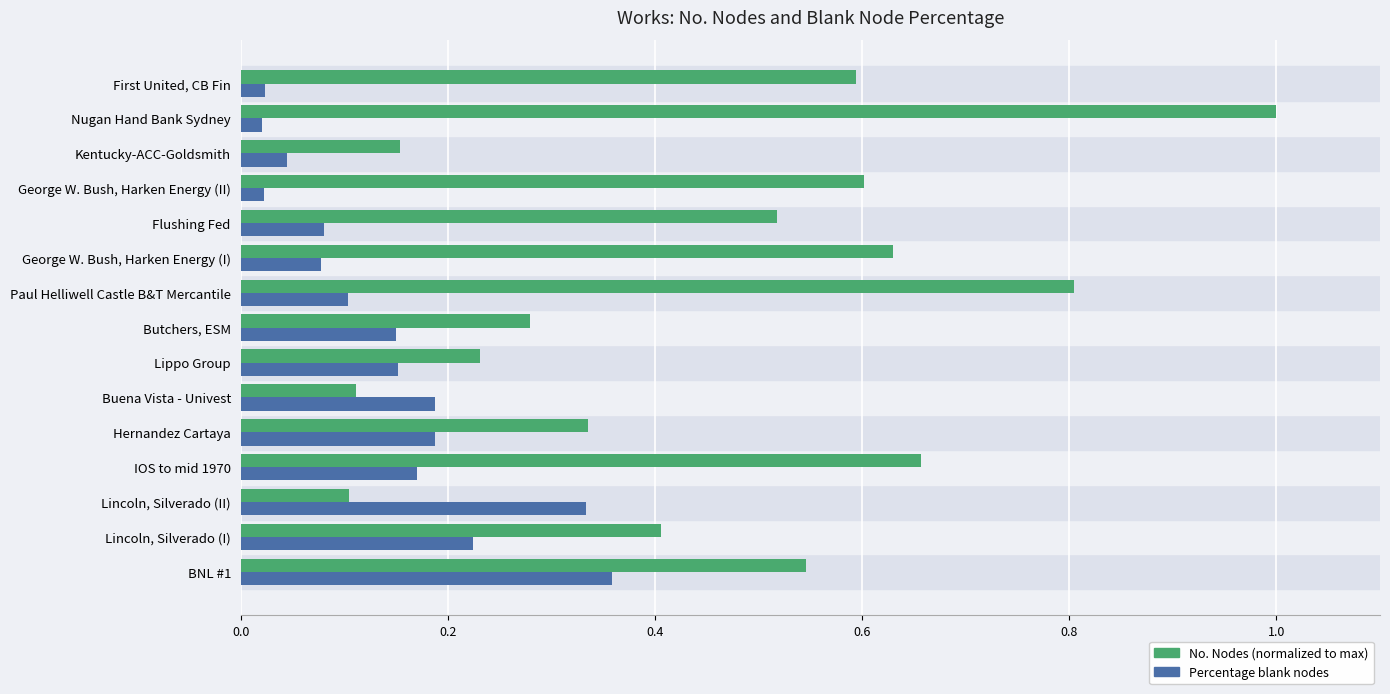

What is the total value across all series at IOS to mid 1970?

0.8